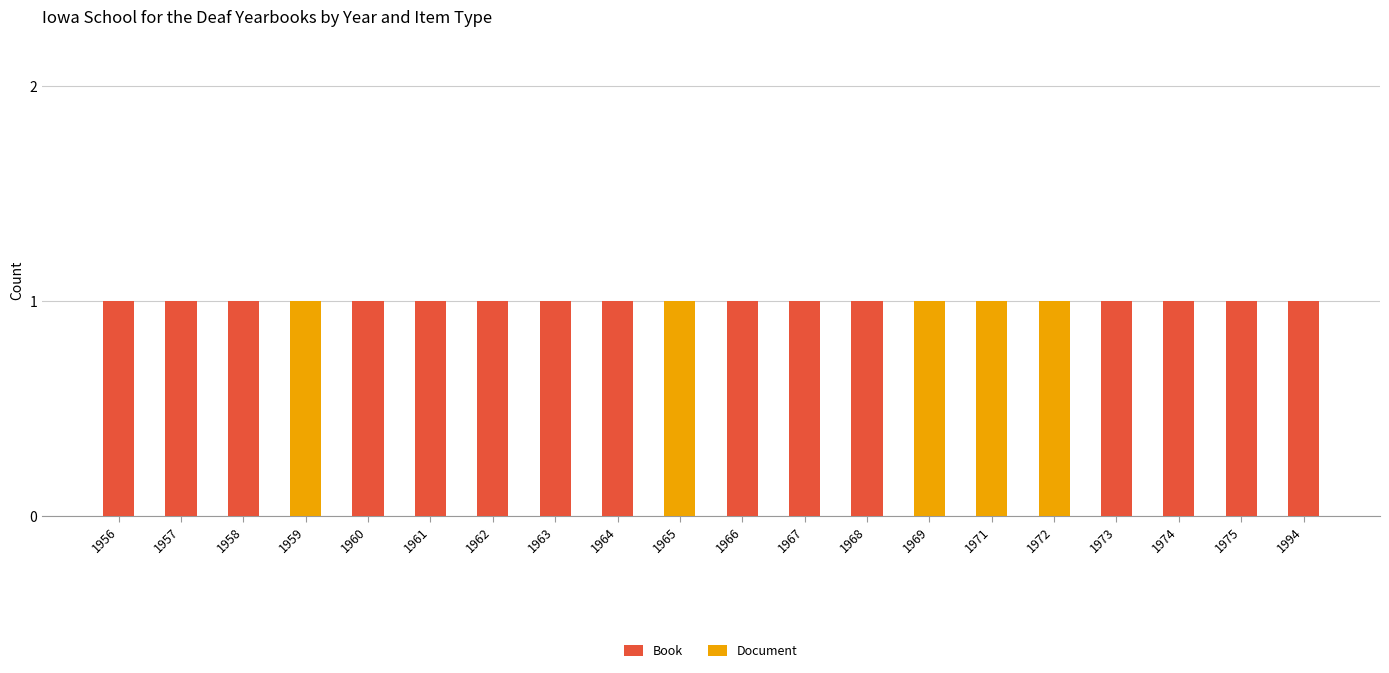

The value of Book at 1969 is 0. True or false?

True